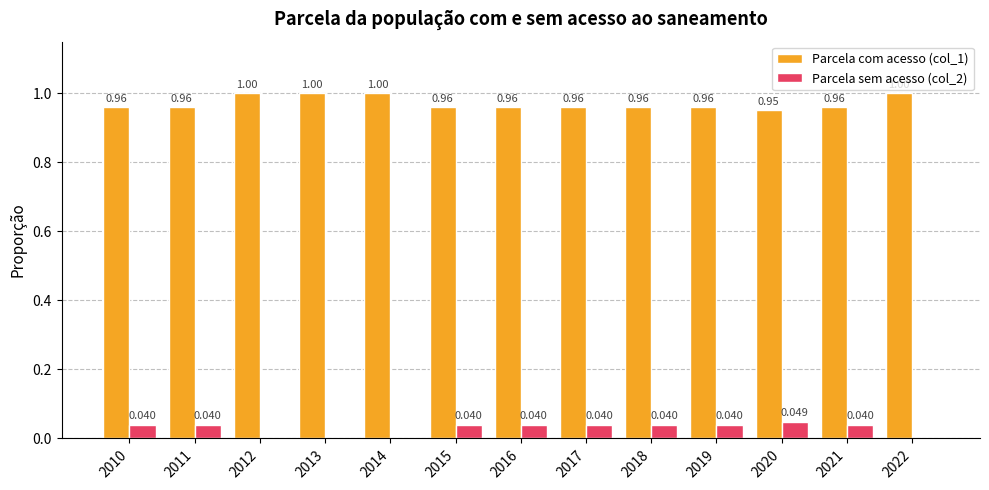

Is the value of Parcela com acesso (col_1) at 2019 greater than the value of Parcela sem acesso (col_2) at 2019?

Yes